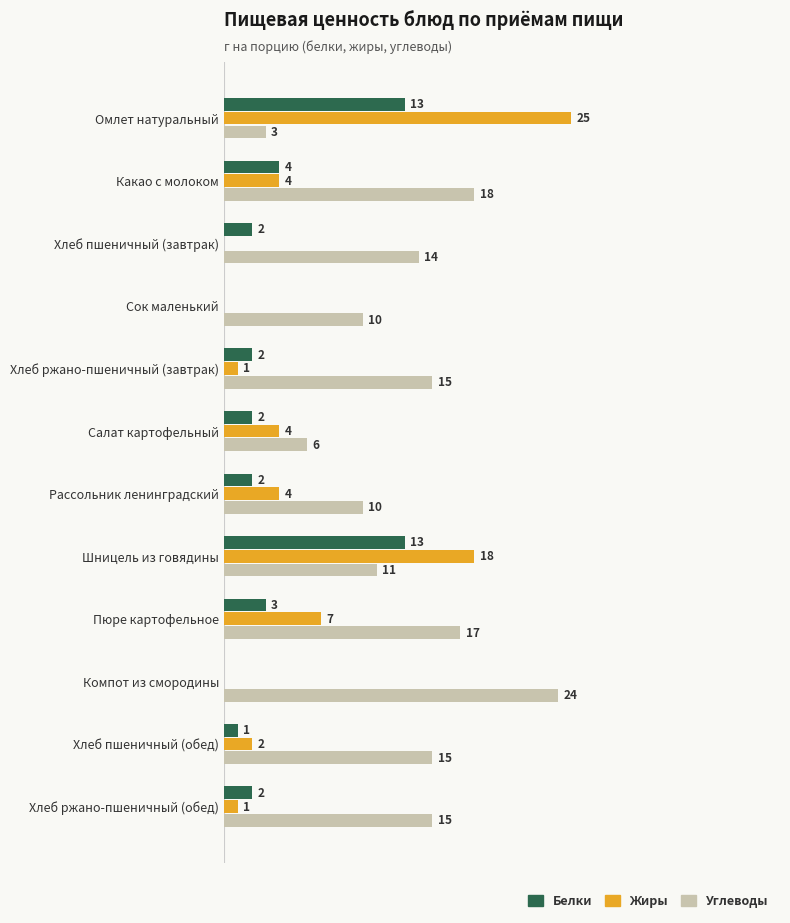

Which series changed the most between Омлет натуральный and Хлеб ржано-пшеничный (завтрак)?

Жиры